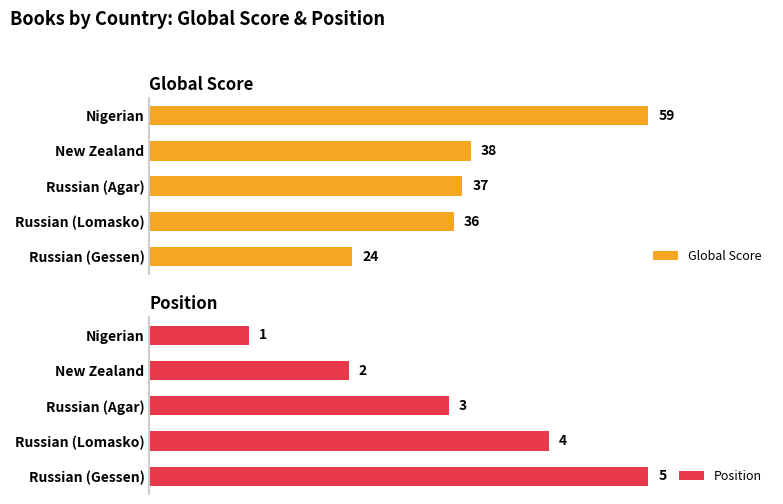

What is the difference between the second highest and second lowest values in the Position series?

2